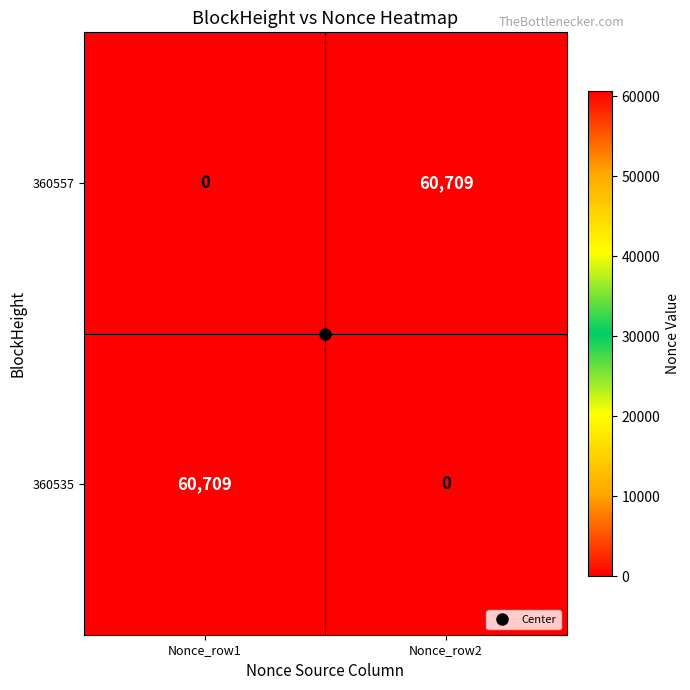

At how many categories does at least one series exceed 31667?

2